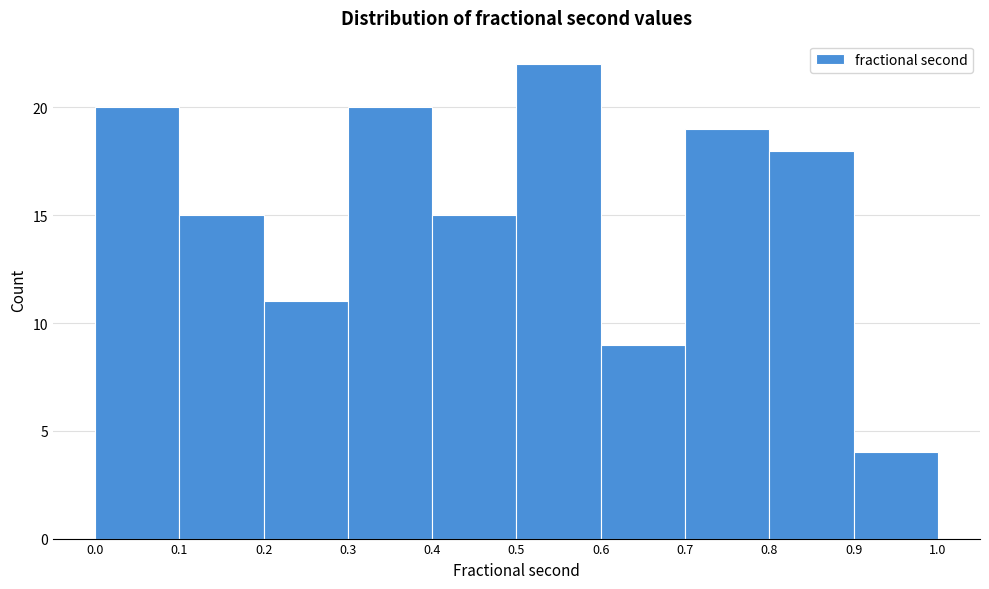

Over which range of the x-axis is the bar tallest?

0.5 to 0.6